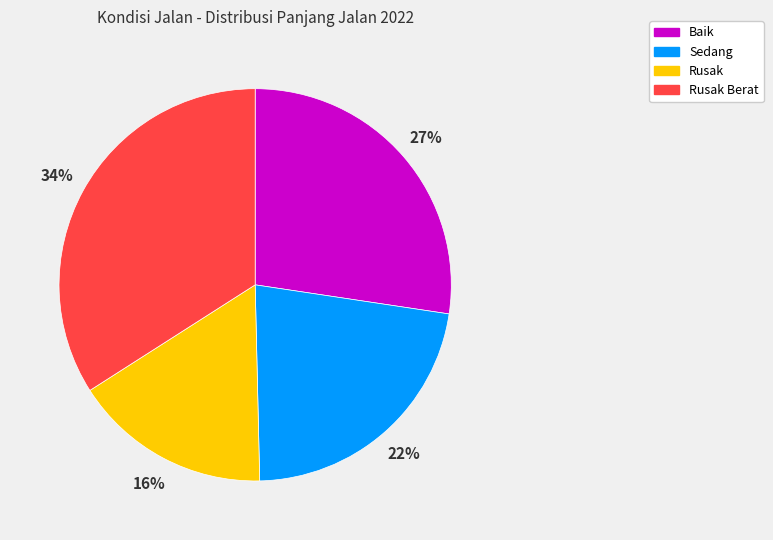

True or false: Rusak Berat accounts for 45% of the total.

False